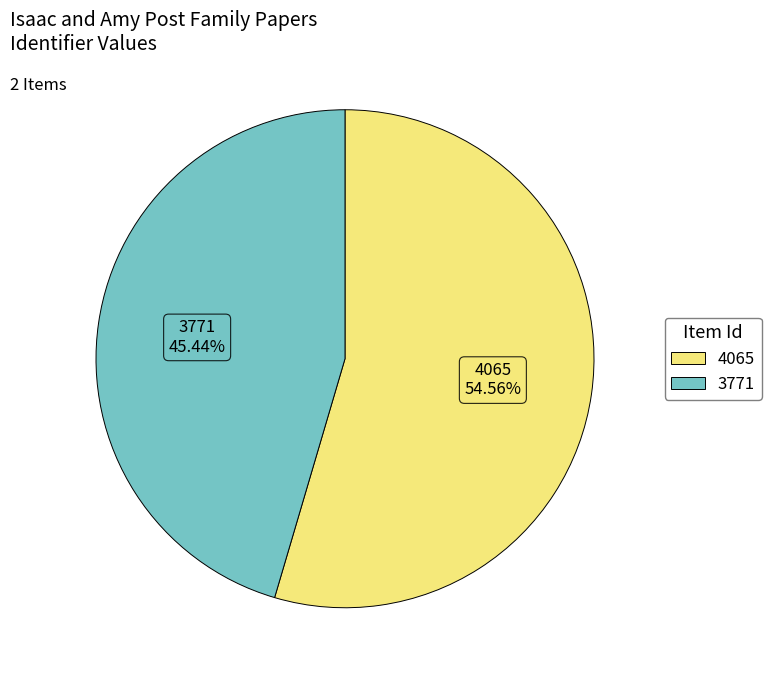

Rank the categories by value from highest to lowest.

4065, 3771